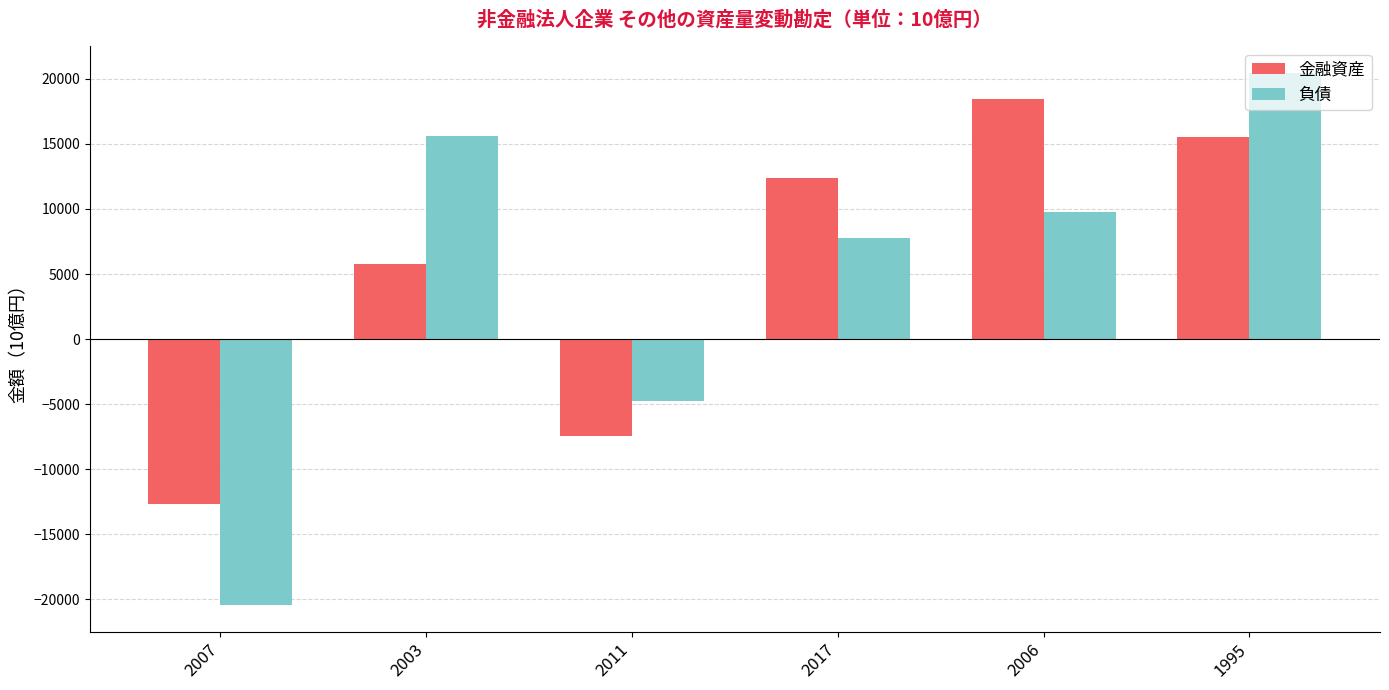

At which label does 金融資産 reach its minimum?

2007